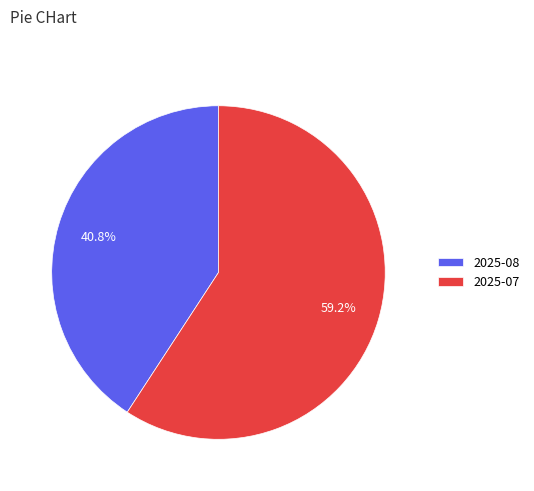

Which slice is the smallest?

2025-08